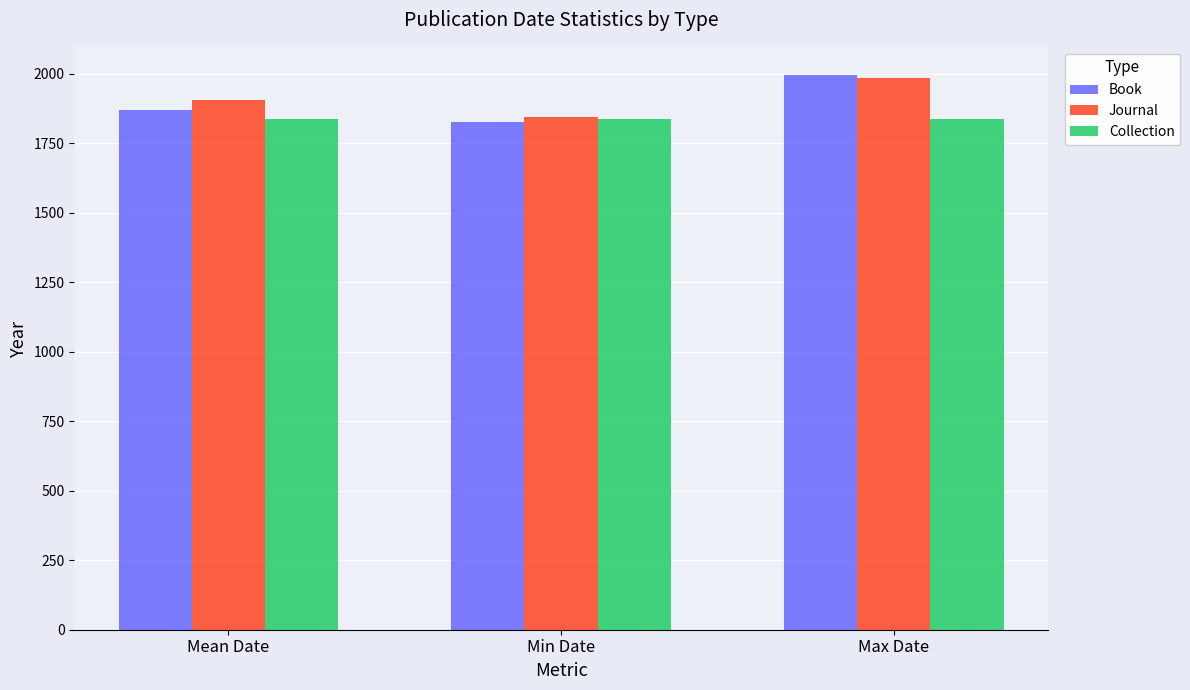

How many categories are shown in the chart?

3